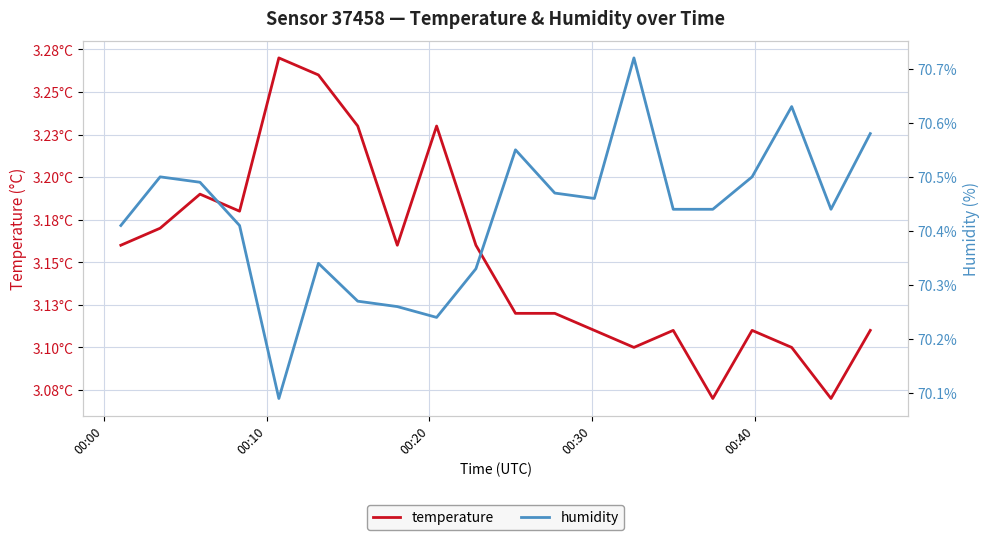

What is the average value of the temperature series?

3.2